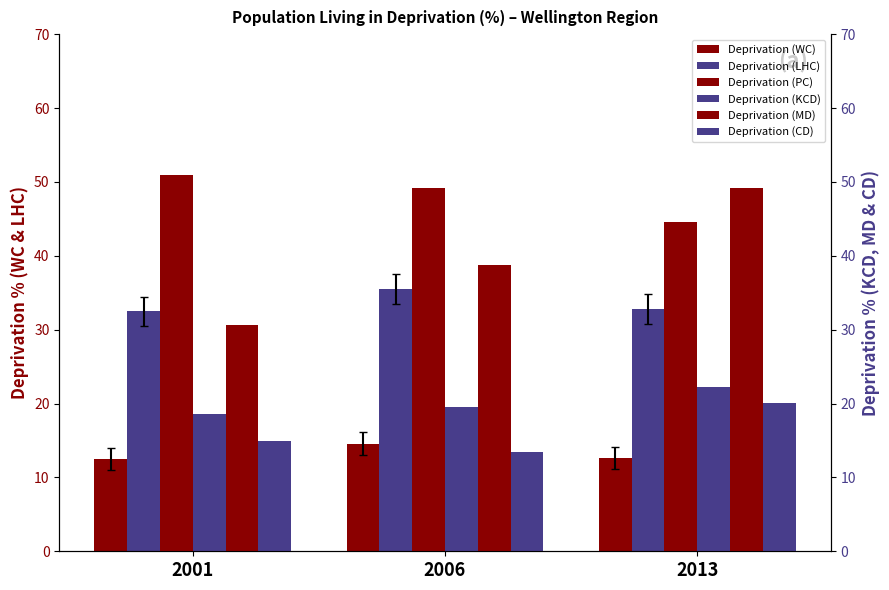

True or false: Deprivation (WC) has a value of 14.6 at 2006.

True